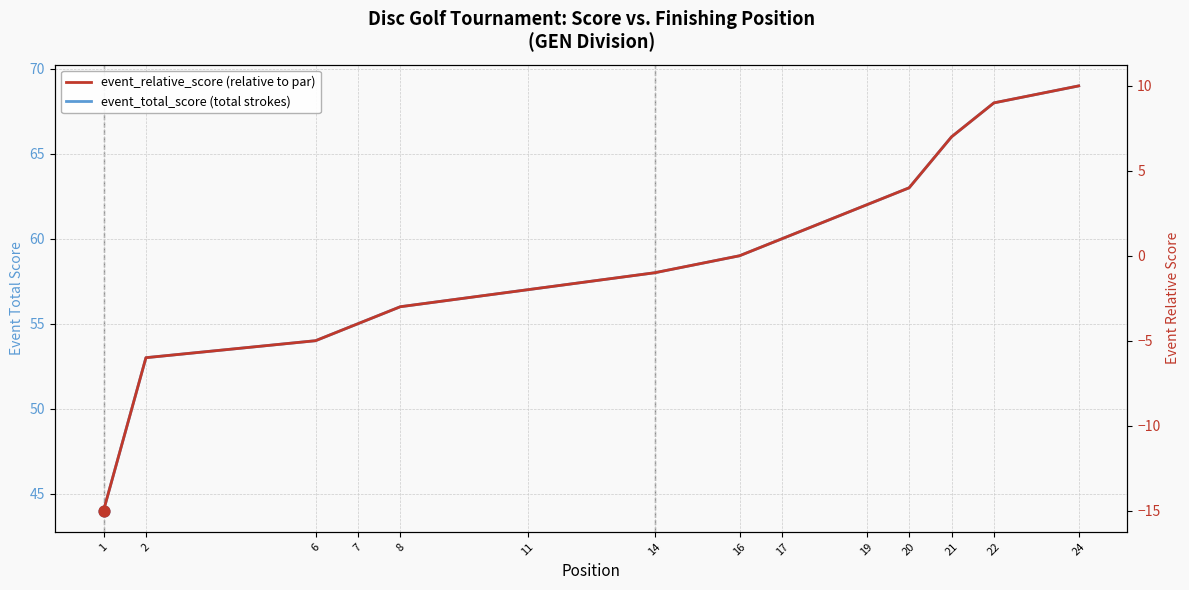

What are all the series names shown in the legend?

event_total_score, event_relative_score